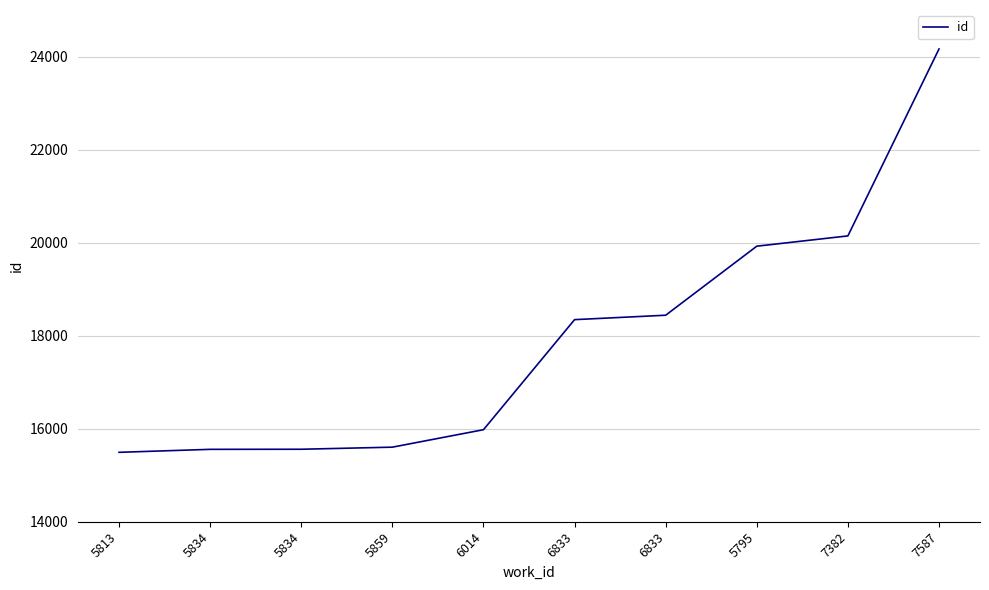

How many lines are shown in the chart?

1